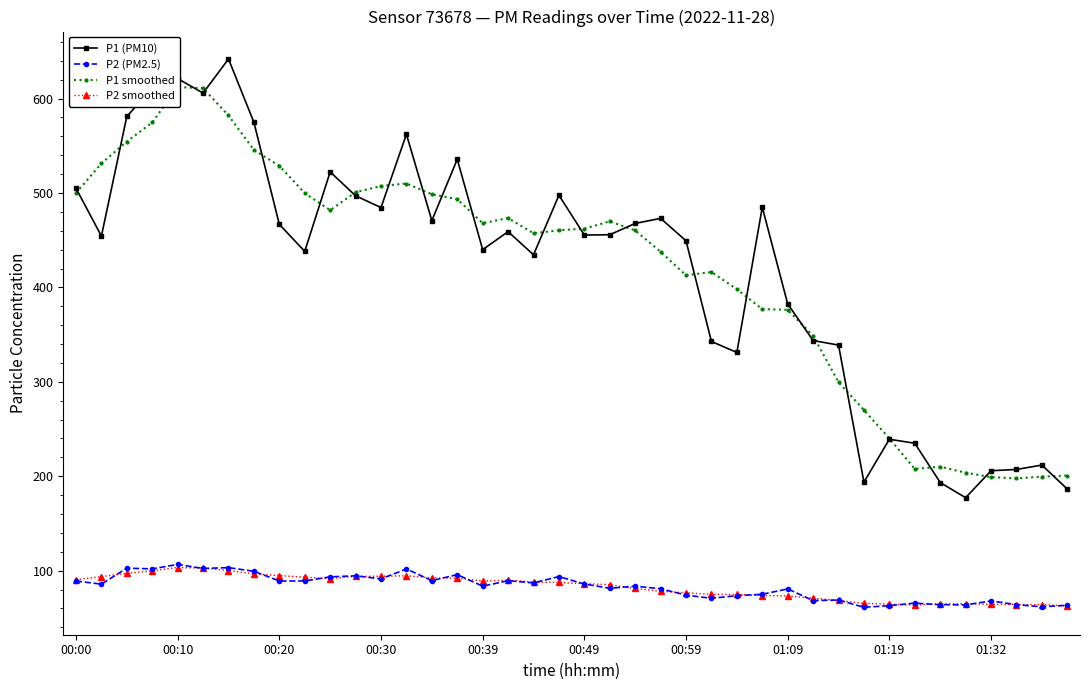

True or false: P2 (PM2.5) has more than 0 points higher than both neighbors.

True